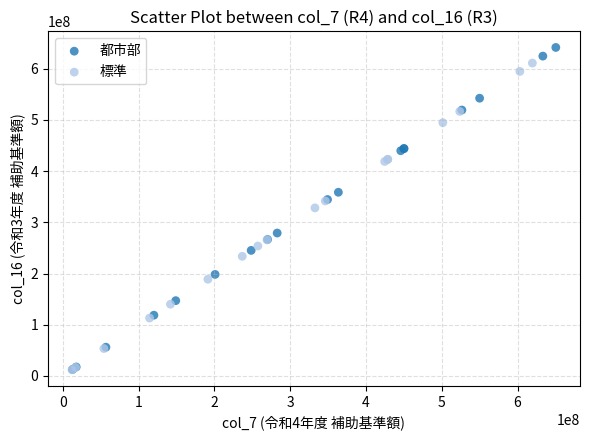

Which series has the widest spread of Y values?

都市部